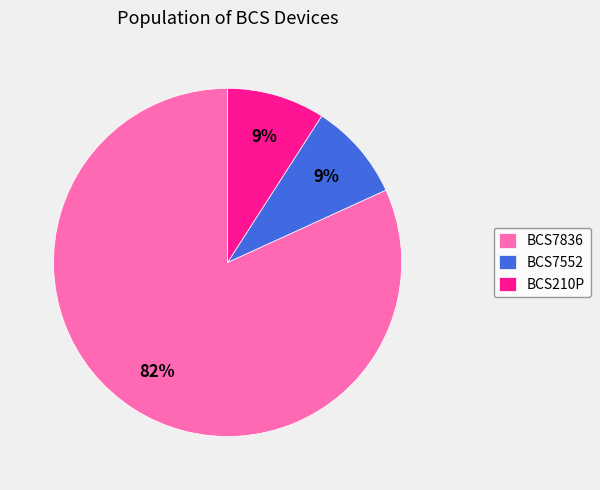

To the nearest percent, what percentage of the pie is BCS7836?

82%